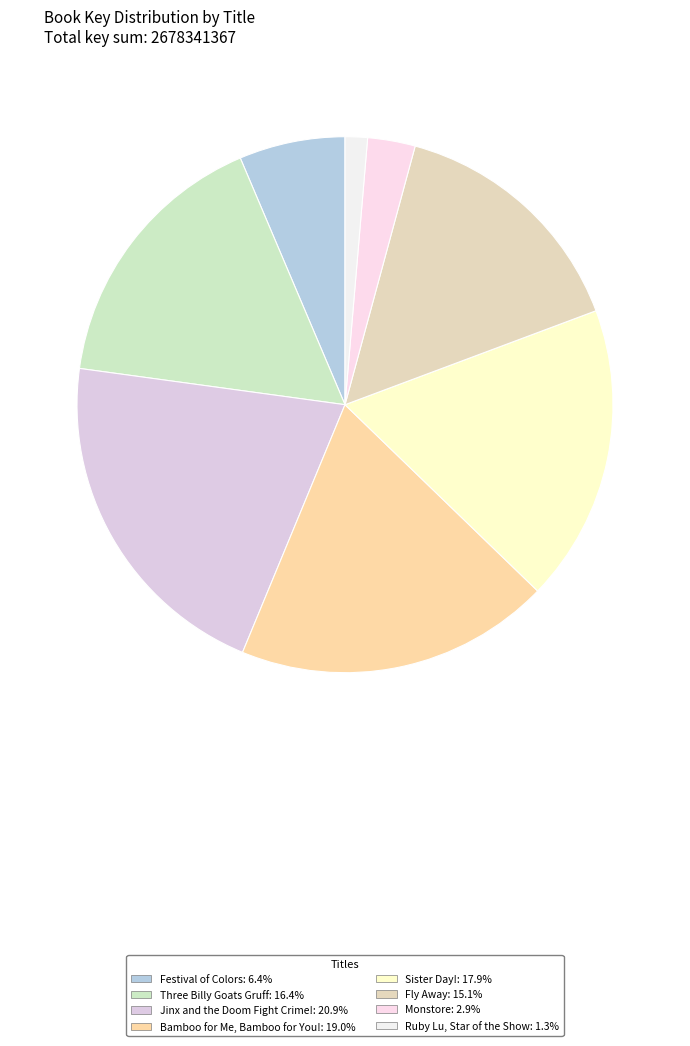

Which has a higher value, Bamboo for Me, Bamboo for You! or Ruby Lu, Star of the Show?

Bamboo for Me, Bamboo for You!